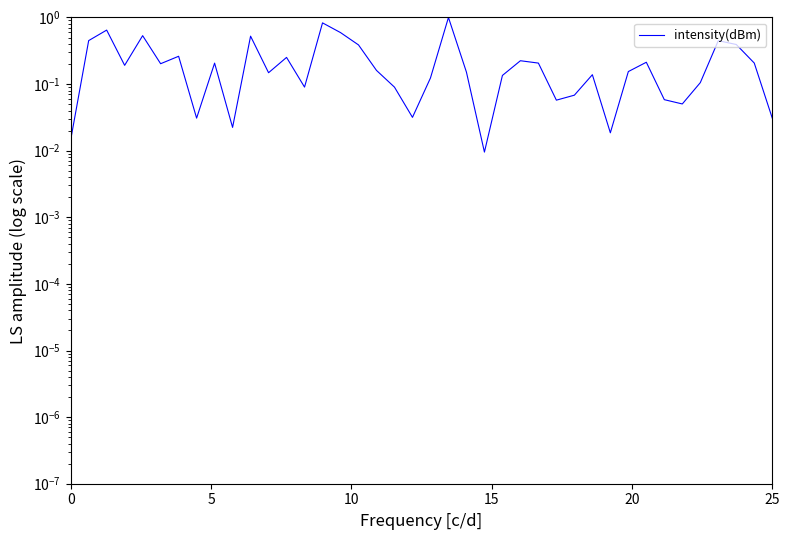

How many lines are shown in the chart?

1